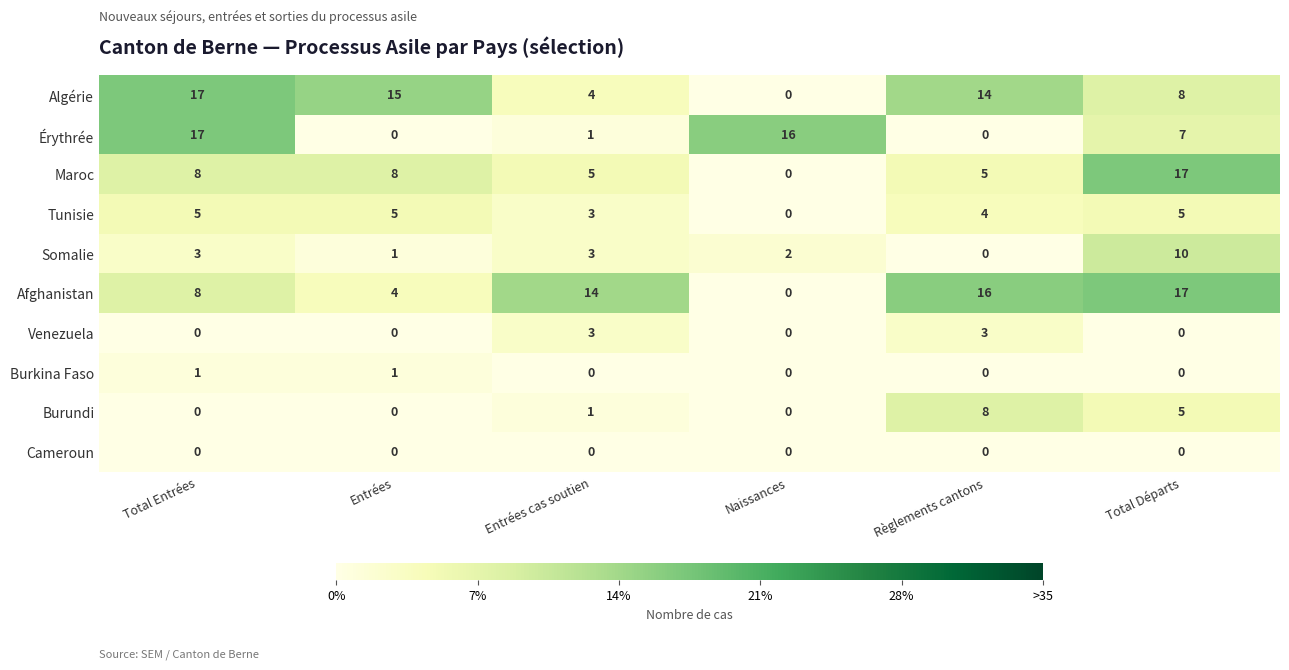

At which label does Algérie reach its peak?

Total Entrées